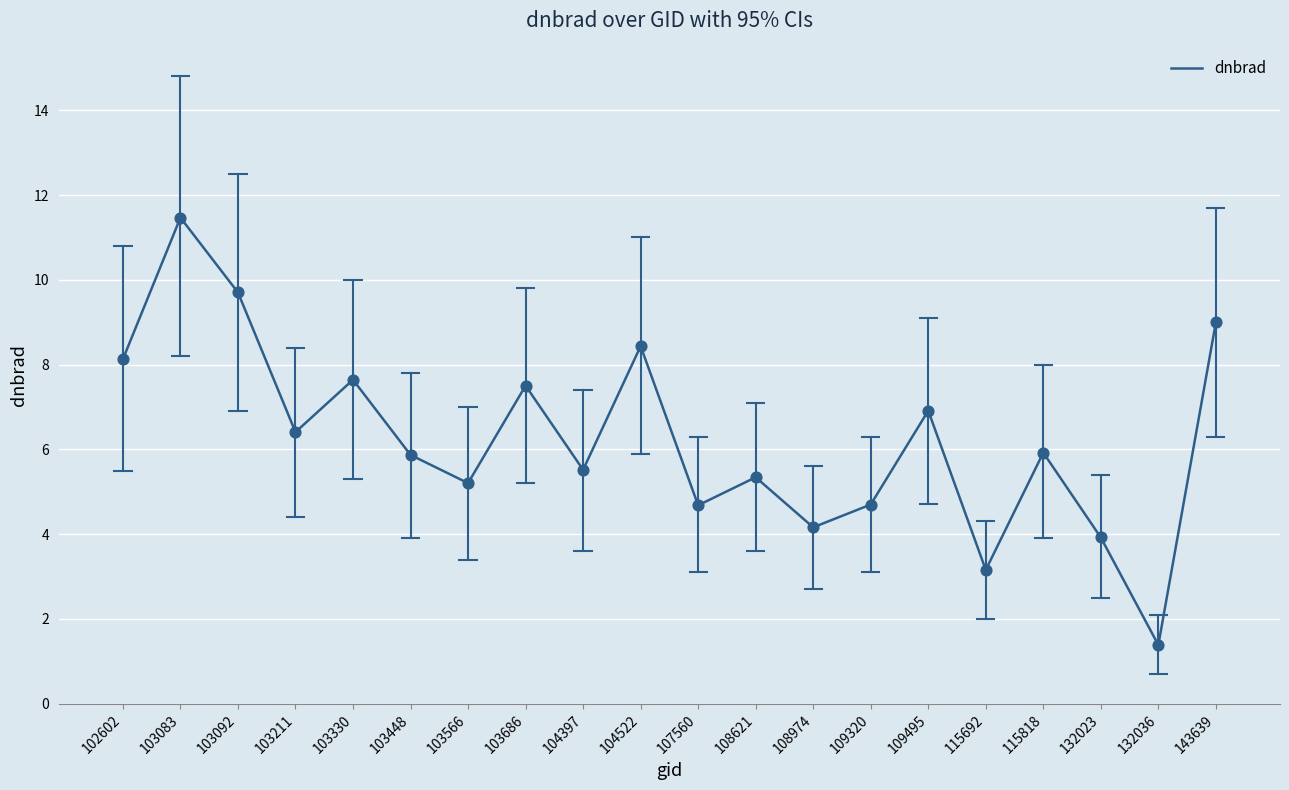

Approximately how many times larger is the value at 132036 compared to 108974?

0.3